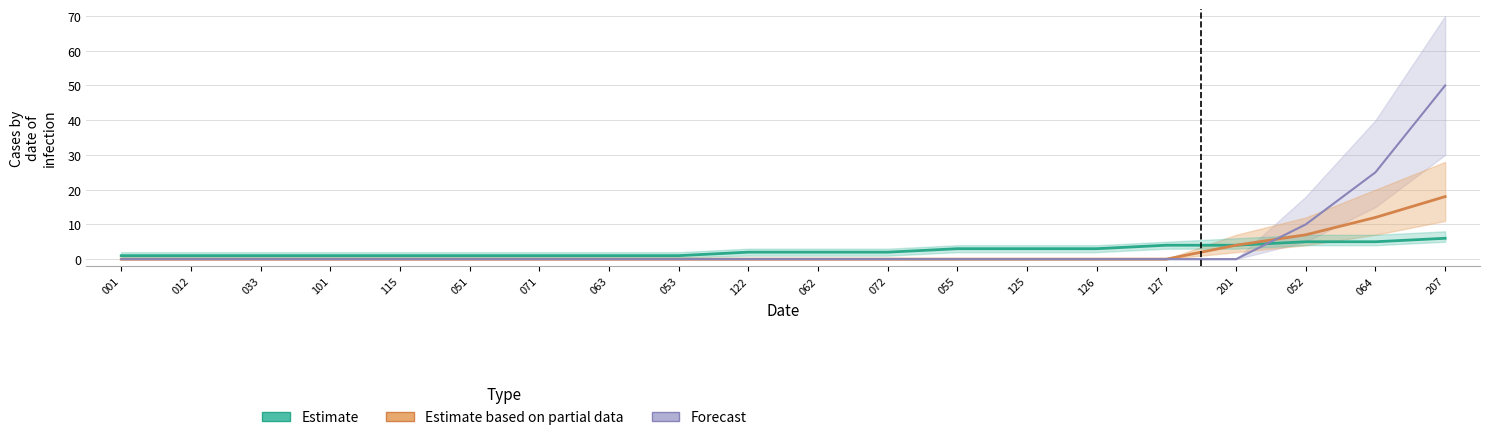

Does the chart display data point markers on the line(s)?

No